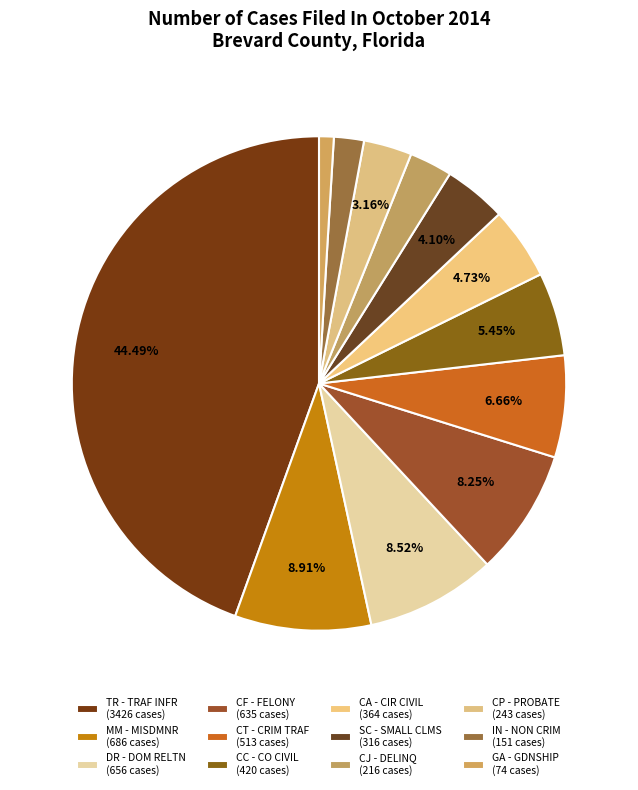

To the nearest percent, what is the average slice percentage?

8%